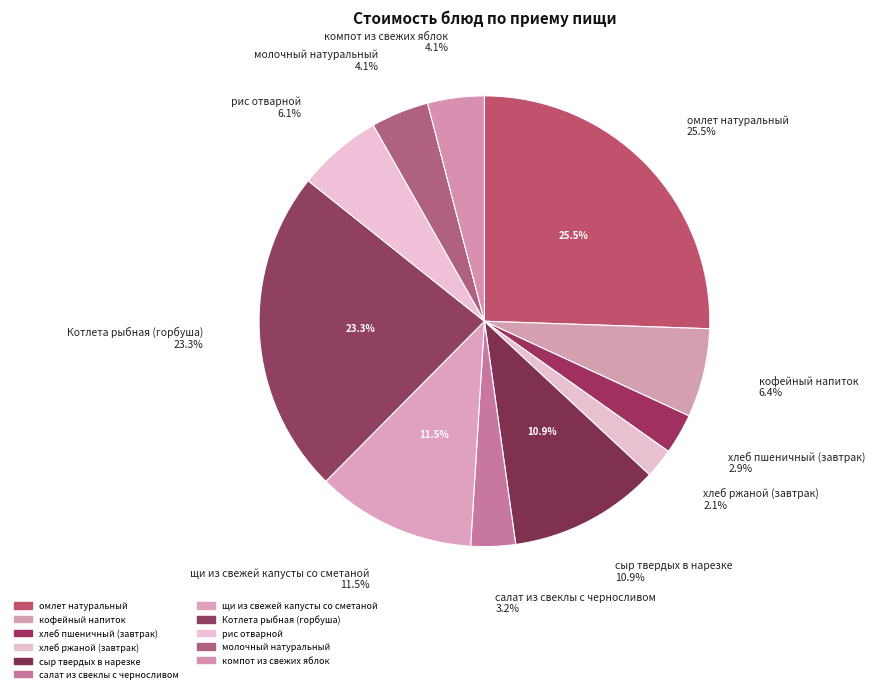

To the nearest percent, what is the difference between the largest and smallest slice percentages?

23%